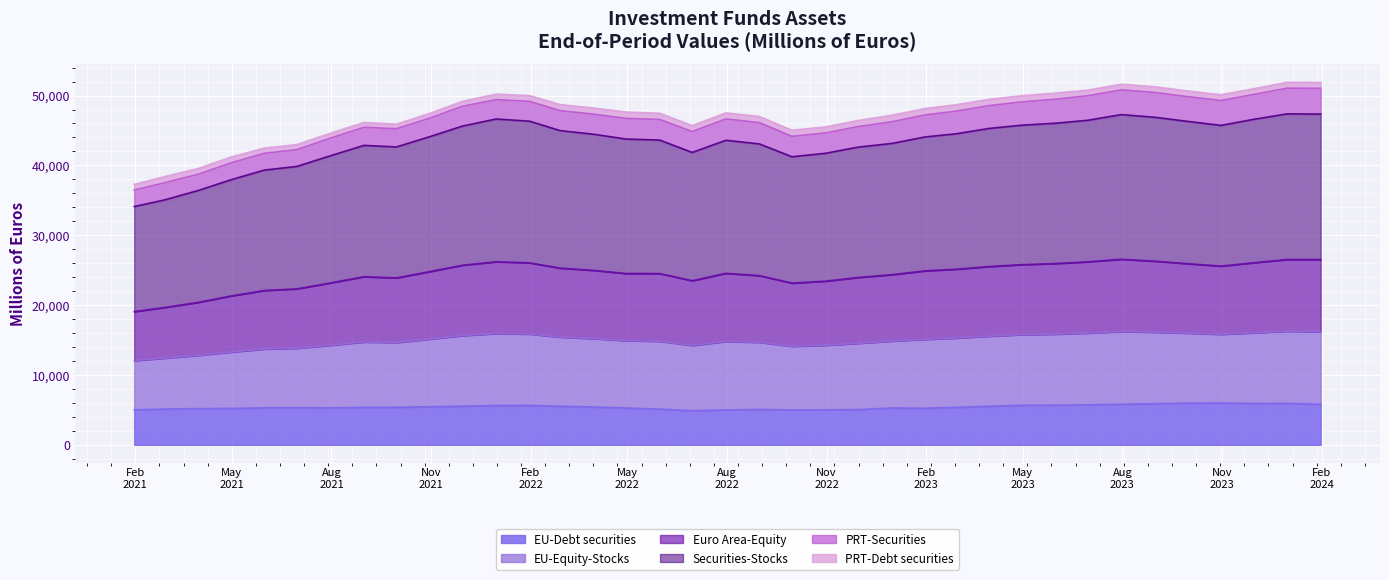

What is the lowest value of the EU-Debt securities series?

4877.8